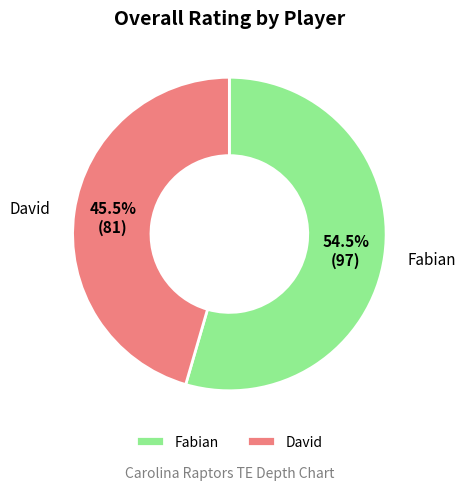

What is the majority slice?

Fabian